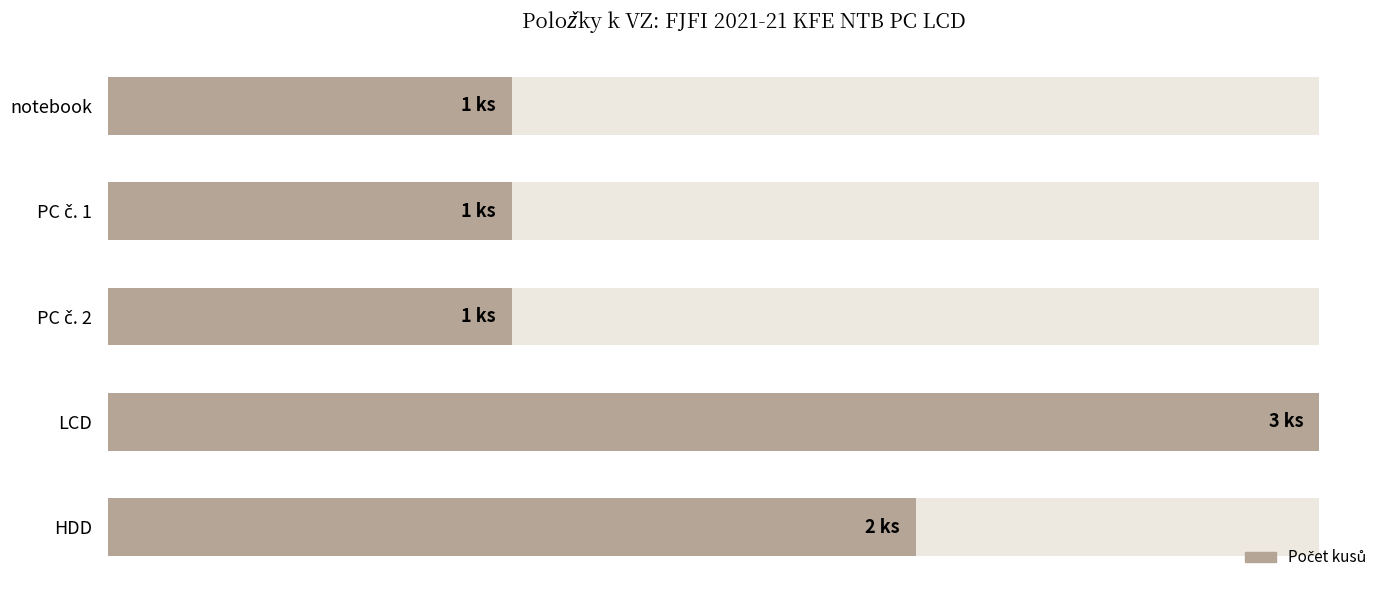

The value at LCD is 3. True or false?

True